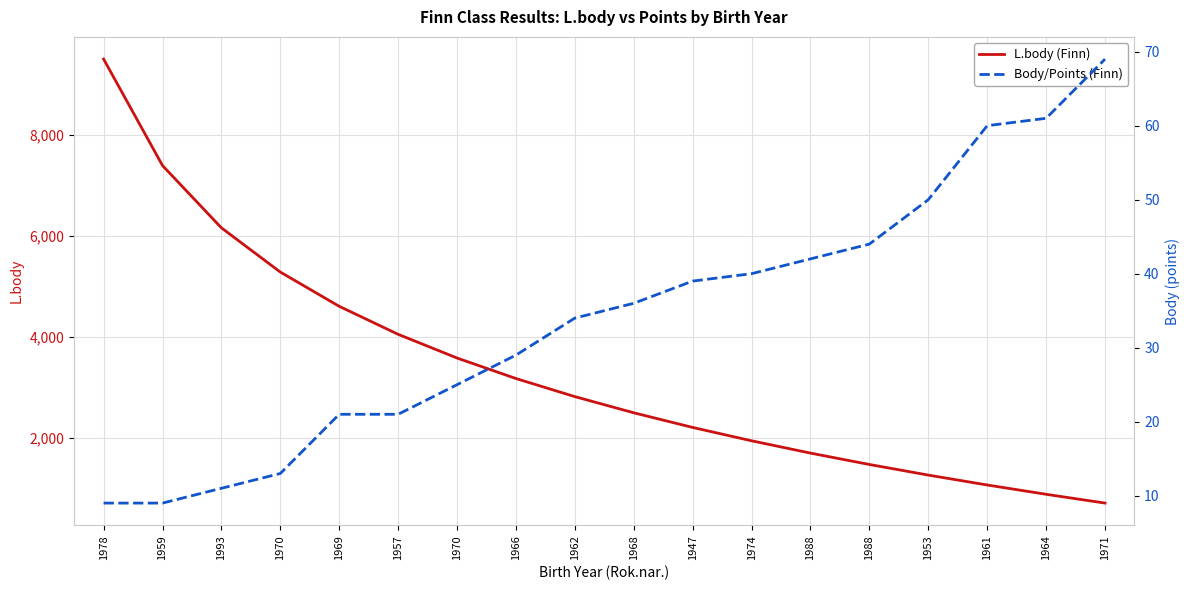

At which category is the sum across all series the highest?

1978